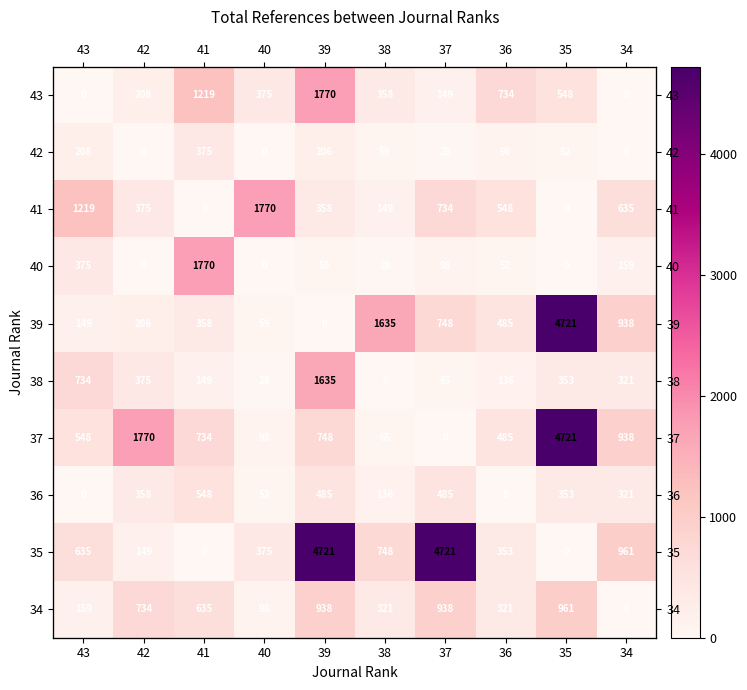

What is the sum of all 39 values?

9299